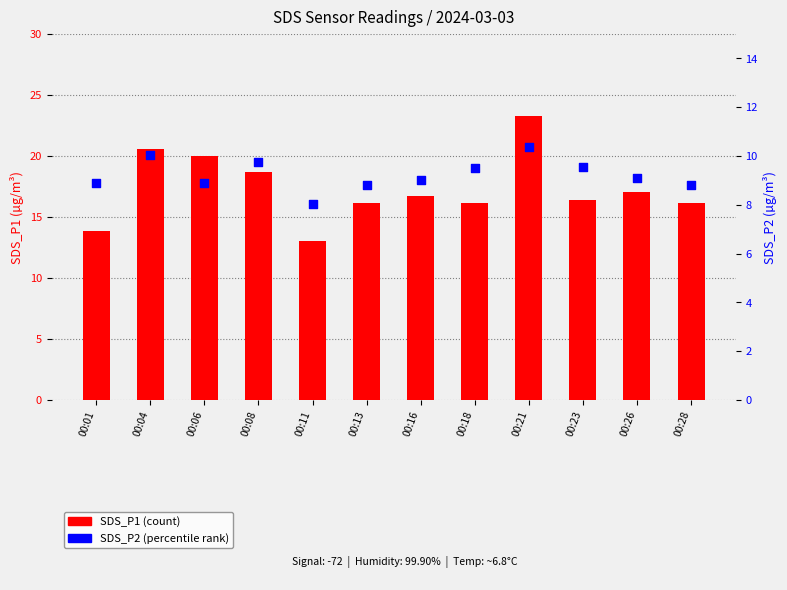

What is the total value across all series at 00:23?

25.9